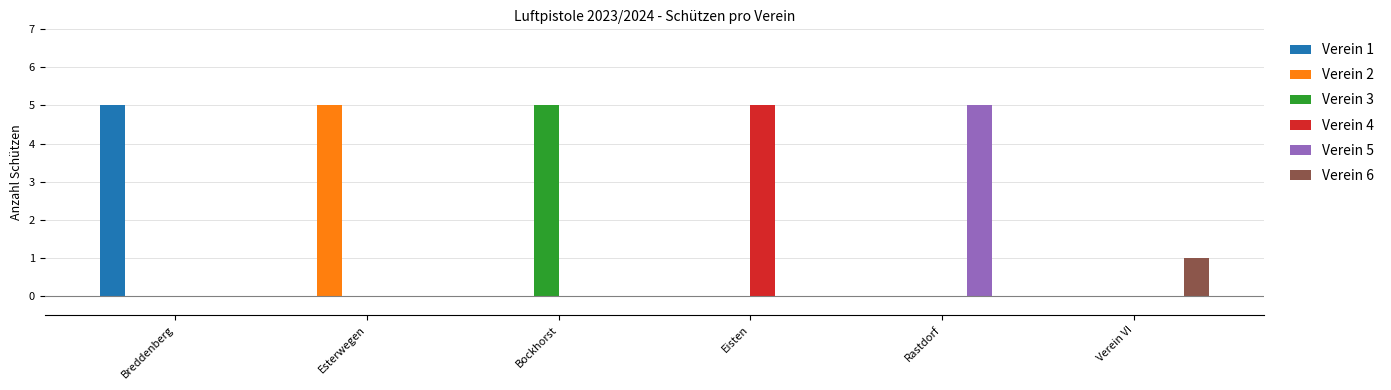

Between Eisten and Verein VI, which series saw the biggest shift?

Verein 4